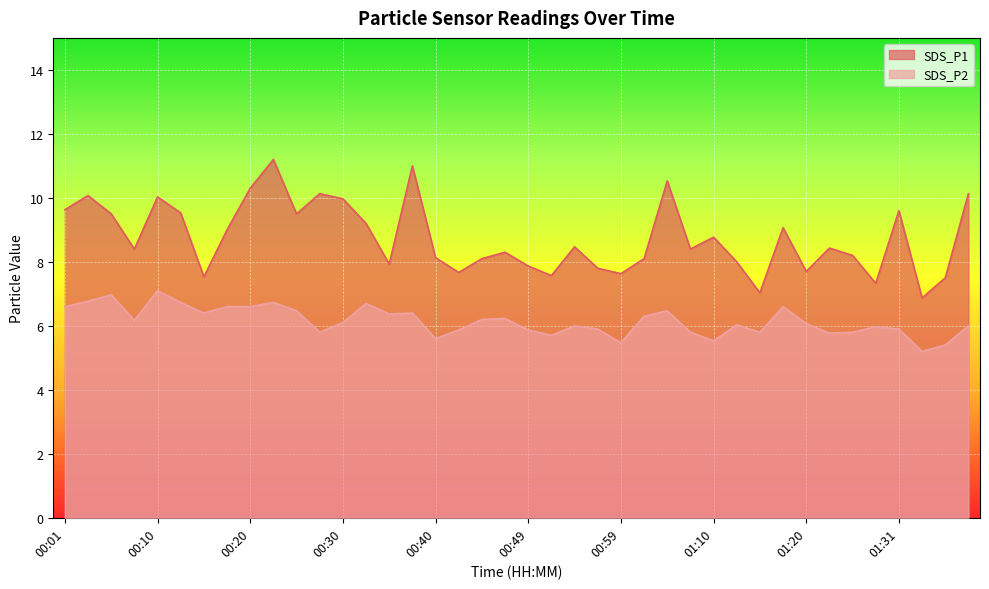

Rank the series by their average value, from highest to lowest.

SDS_P1, SDS_P2